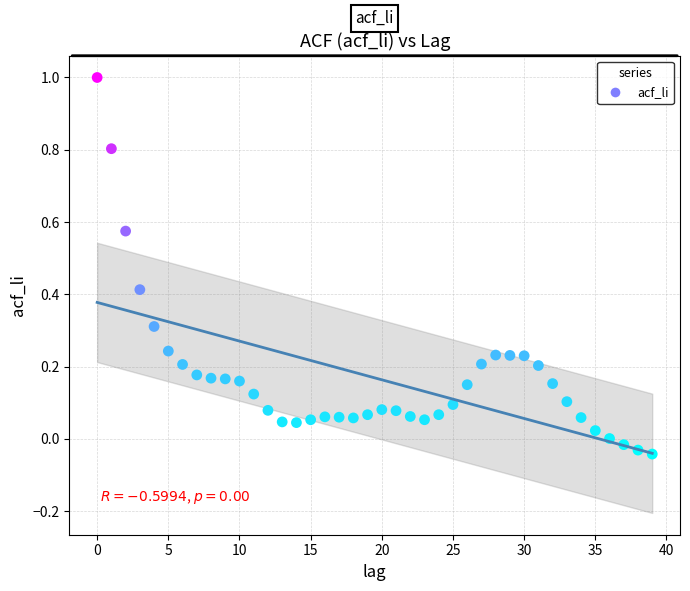

What is the range of Y values (max minus min)?

1.0